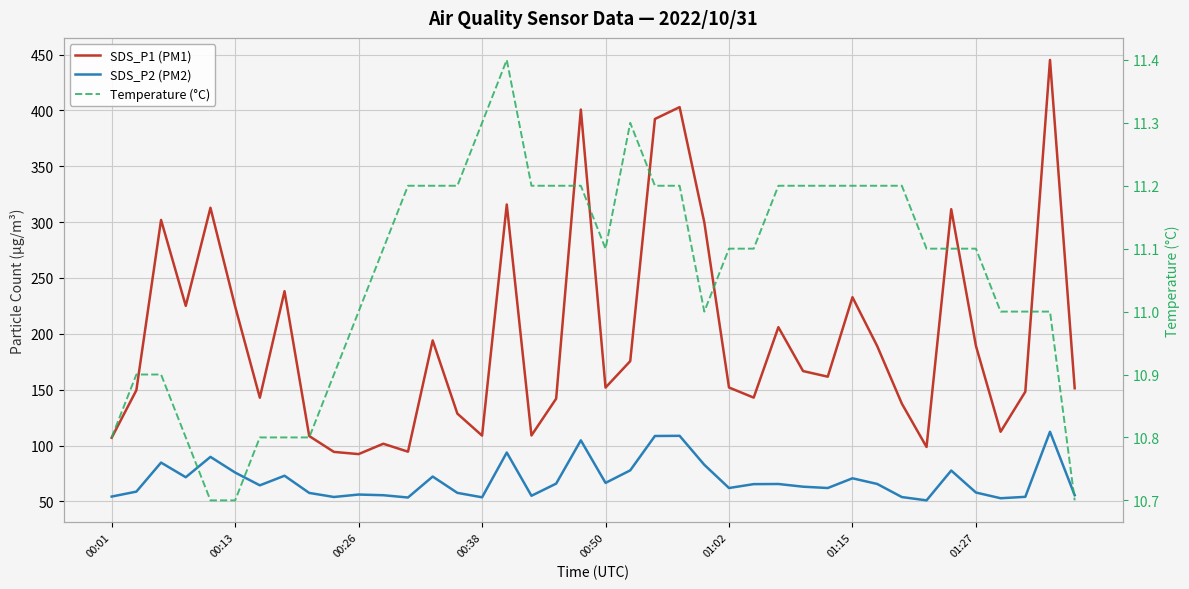

Reading left to right, list all the values displayed in this chart.

SDS_P1 (PM1): 107.0	149.5	301.9	225.1	312.9	224.5	142.8	238.2	108.5	94.3	92.3	101.6	94.5	194.1	128.6	108.9	315.8	109.0	141.9	400.8	151.9	175.6	392.4	403.0	299.8	151.9	142.9	205.9	166.7	161.6	232.8	189.1	137.5	98.7	311.6	189.2	112.3	148.2	445.2	151.3
SDS_P2 (PM2): 54.3	58.7	84.7	71.6	89.8	75.8	64.3	73.0	57.5	53.9	56.1	55.5	53.5	72.2	57.6	53.6	93.7	55.0	65.9	104.6	66.5	77.8	108.5	108.7	82.8	62.0	65.4	65.5	63.1	62.0	70.7	65.6	53.9	50.9	77.6	57.9	52.8	54.0	112.3	55.5
Temperature (°C): 10.8	10.9	10.9	10.8	10.7	10.7	10.8	10.8	10.8	10.9	11.0	11.1	11.2	11.2	11.2	11.3	11.4	11.2	11.2	11.2	11.1	11.3	11.2	11.2	11.0	11.1	11.1	11.2	11.2	11.2	11.2	11.2	11.2	11.1	11.1	11.1	11.0	11.0	11.0	10.7